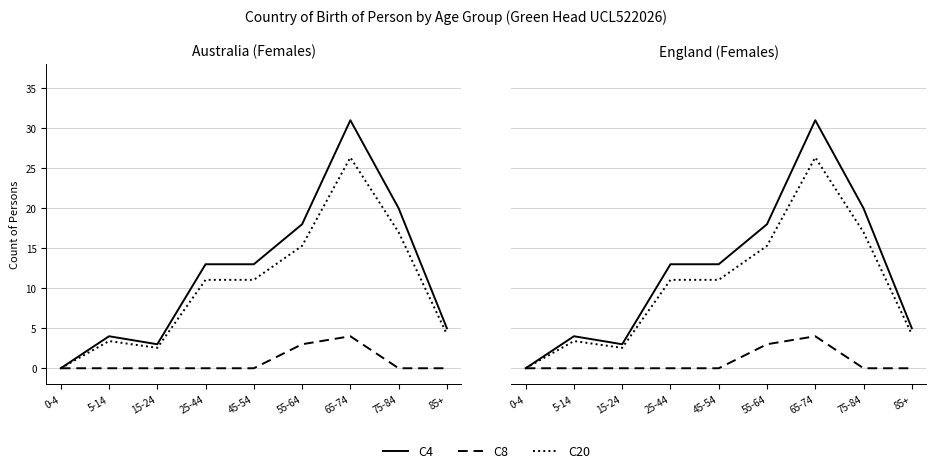

List the labels in order of C8 value, smallest first.

0-4, 5-14, 15-24, 25-44, 45-54, 75-84, 85+, 55-64, 65-74